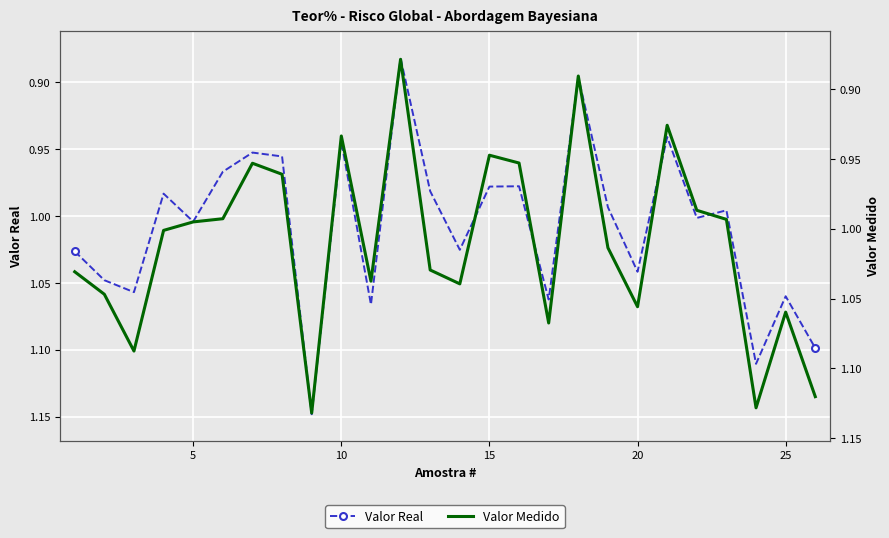

At how many categories does at least one series exceed 0?

26